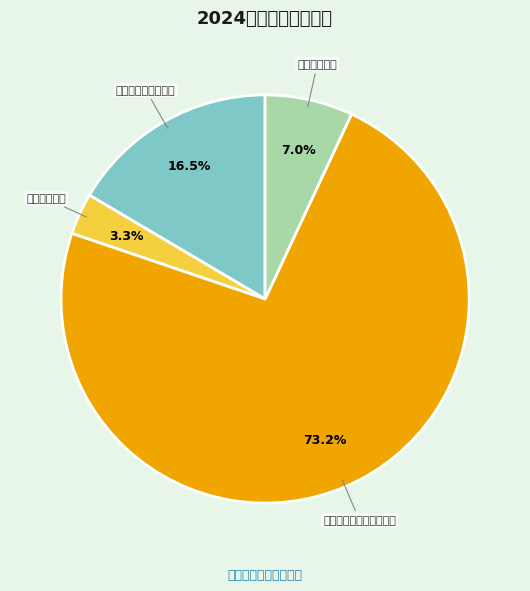

To the nearest percent, what is the difference between the largest and smallest slice percentages?

70%